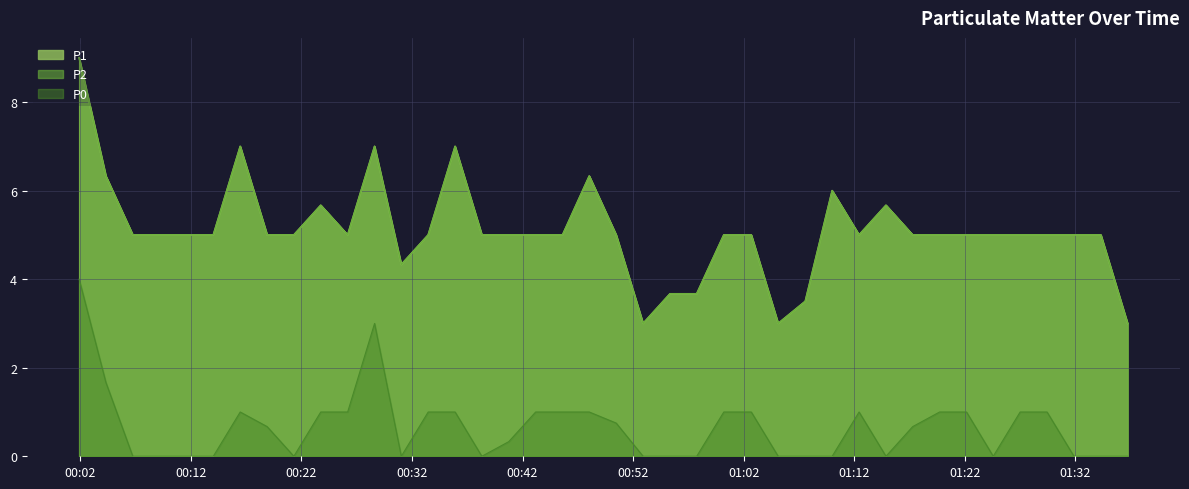

What is the value of the P2 point at the 31st from the left?

5.7